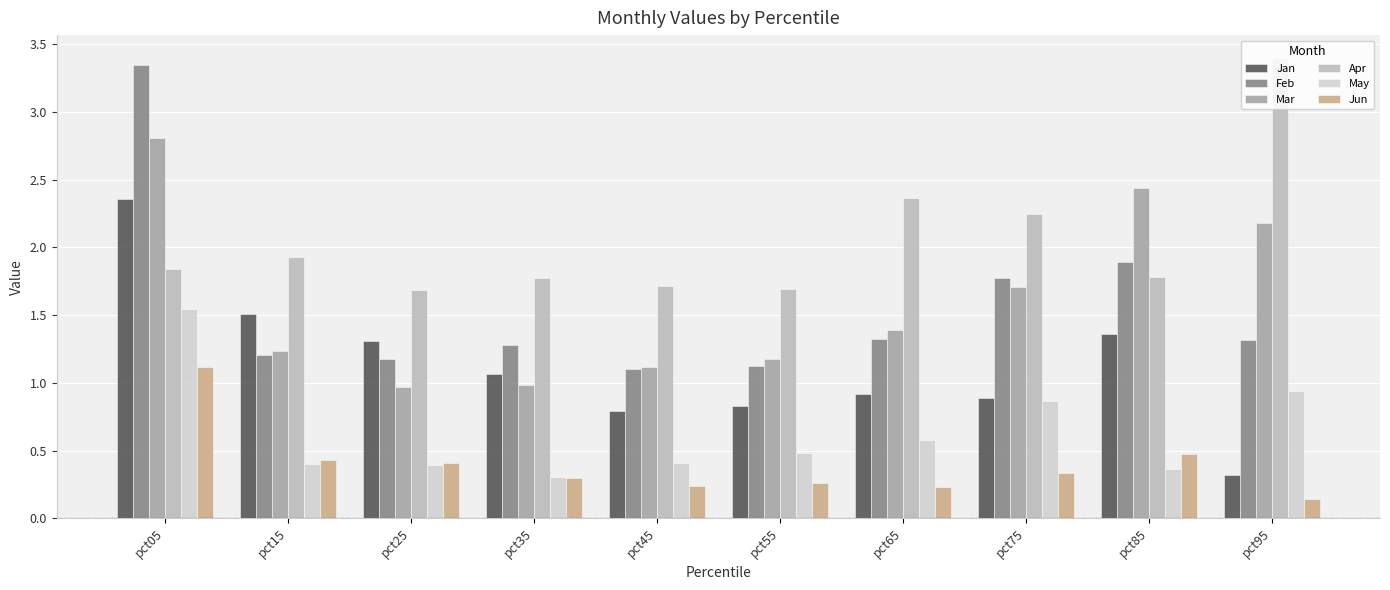

The Mar series shows 1.1 at pct95. True or false?

False